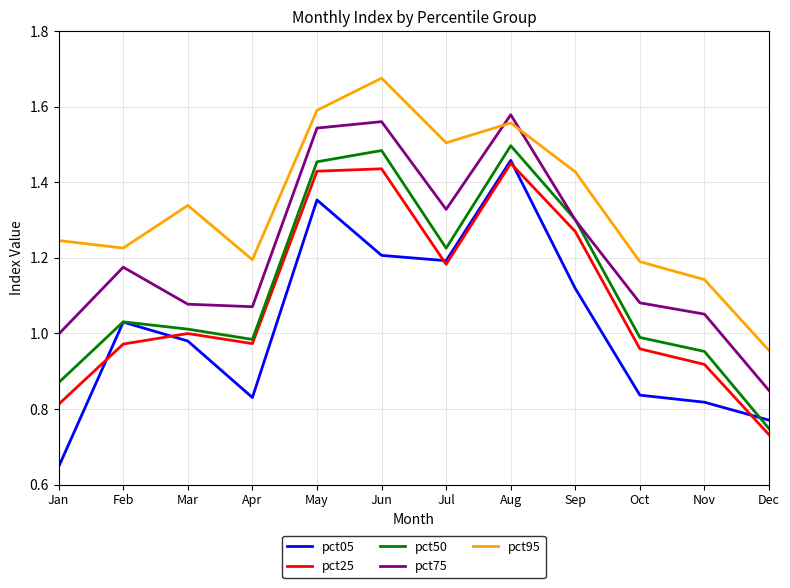

At which category is the sum across all series the highest?

Aug